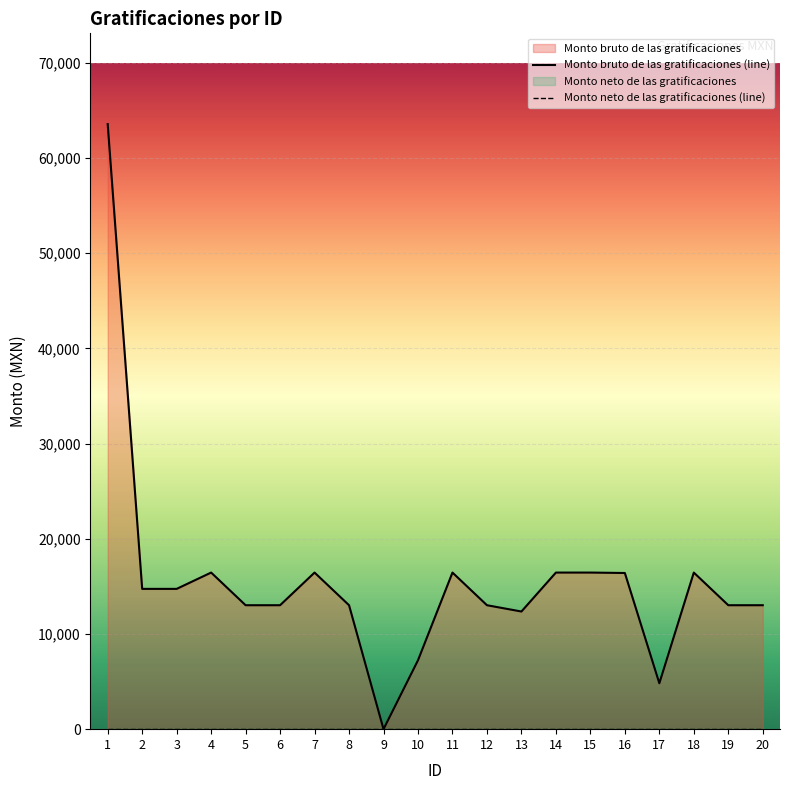

Rank the series at 17 from lowest to highest value.

Monto neto de las gratificaciones (line), Monto bruto de las gratificaciones (line)